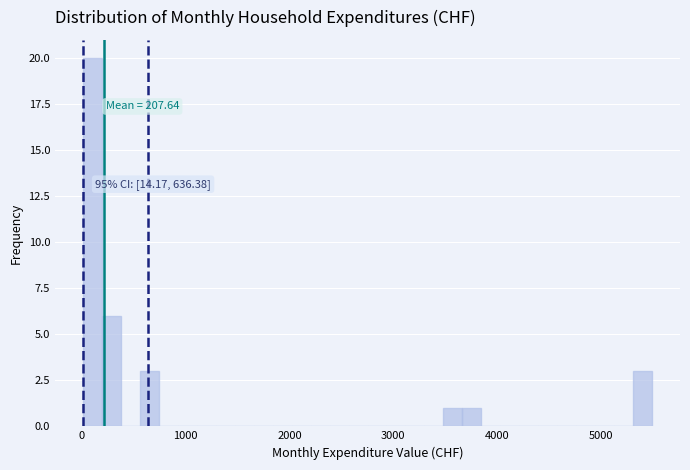

Read against the x-axis, roughly where is the centre of the tallest bar?

100